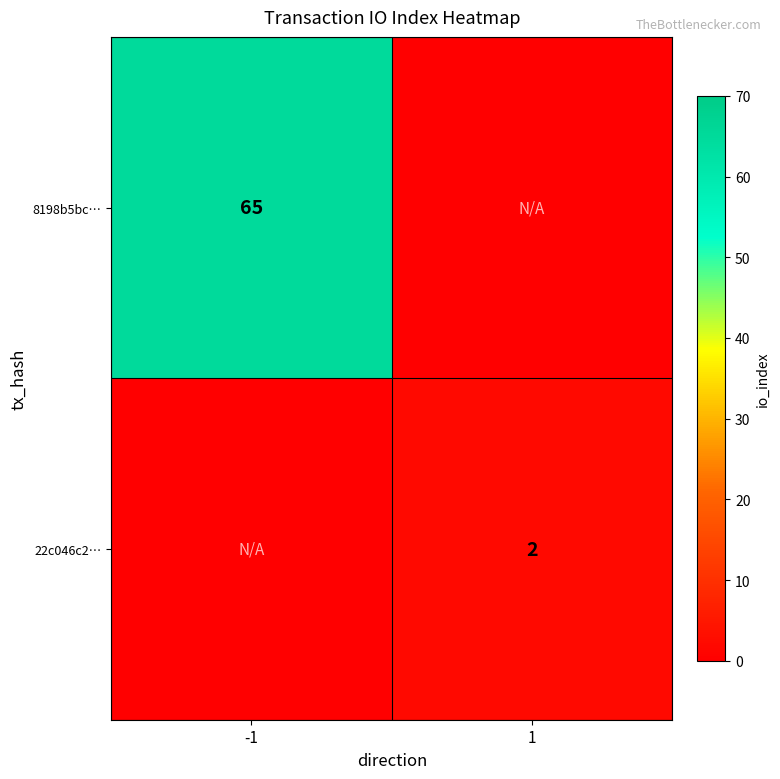

The 22c046c2… series shows 3 at 1. True or false?

False